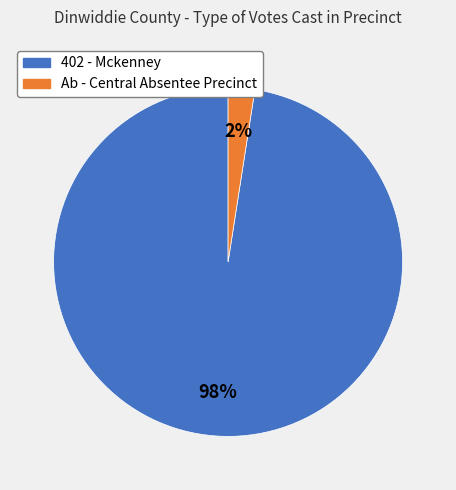

To the nearest percent, what is the combined percentage of Ab - Central Absentee Precinct and 402 - Mckenney?

100%